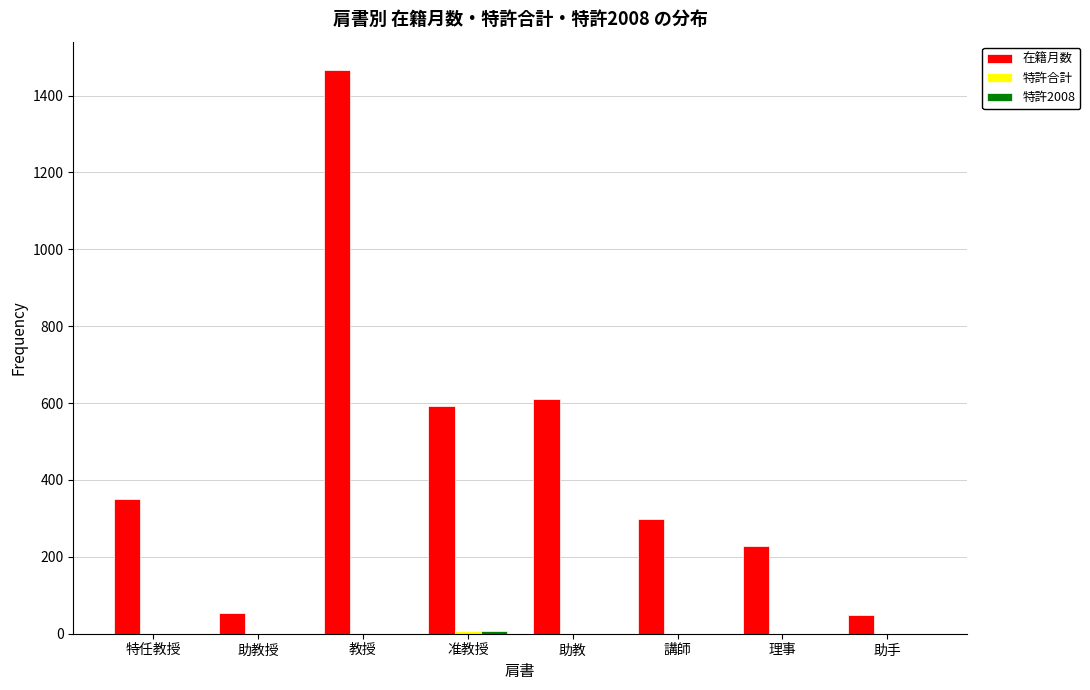

The value of 在籍月数 at 助教 is 610. True or false?

True